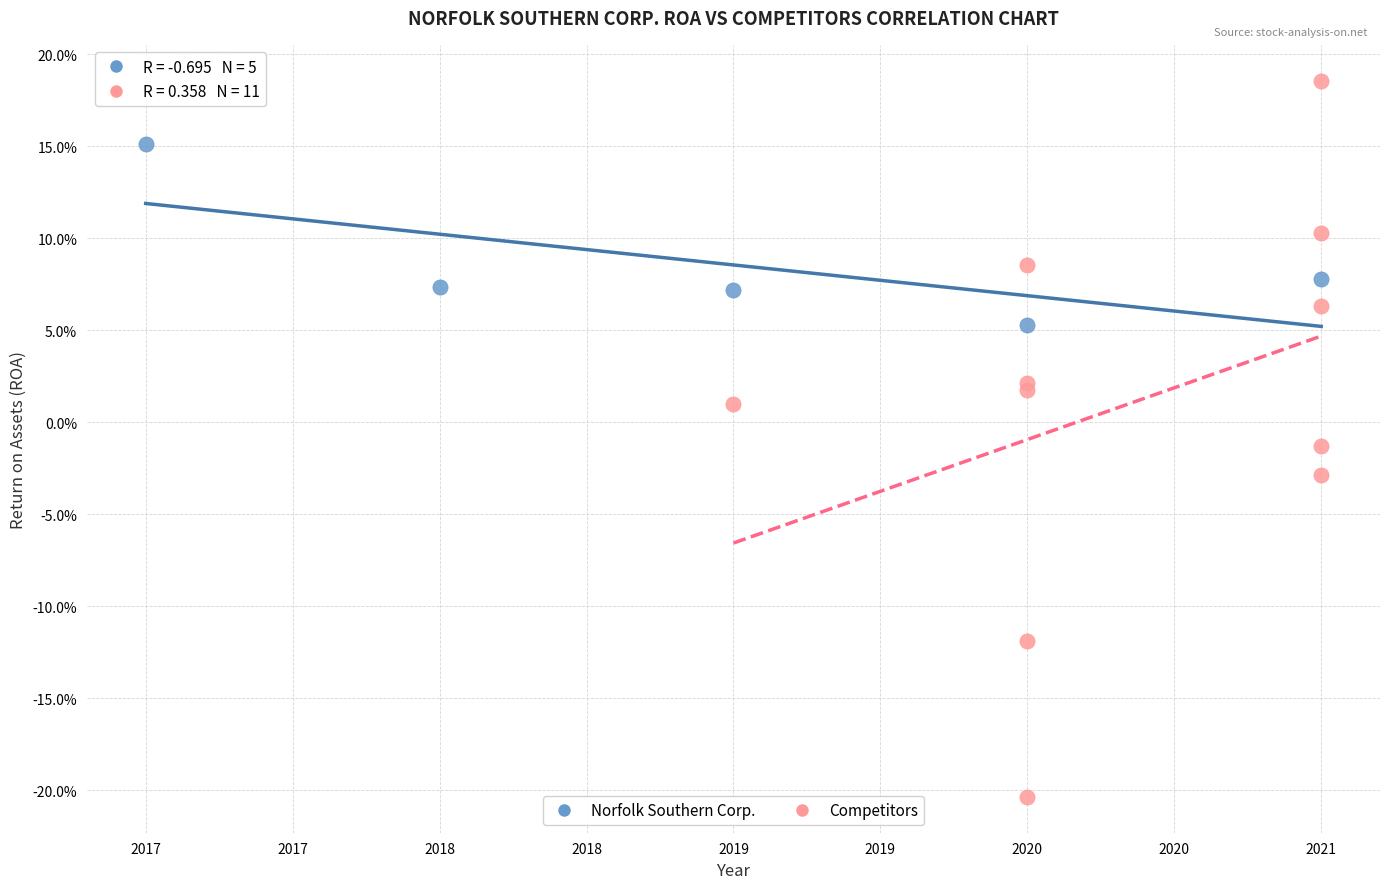

Which series has the largest Y range (max minus min)?

Competitors